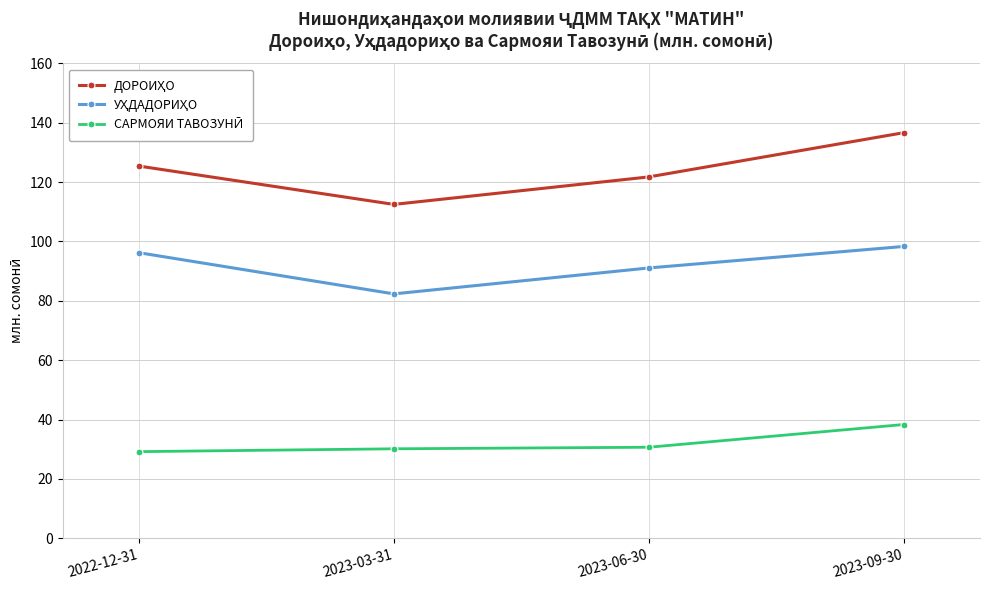

What is the label of the 1st point from the right?

2023-09-30